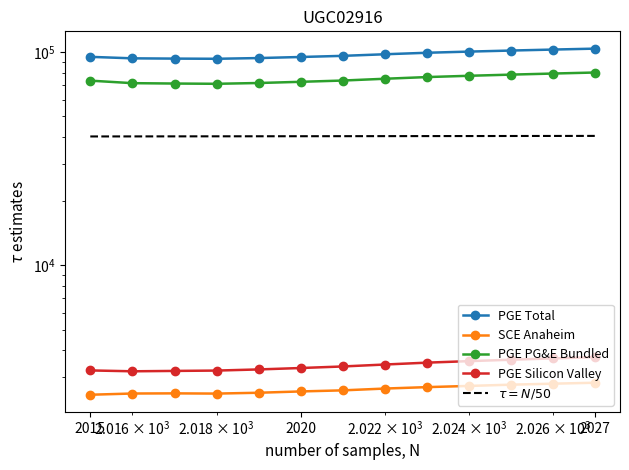

Is the value of $\tau = N/50$ at 11 greater than the value of PGE Total at 2015?

No